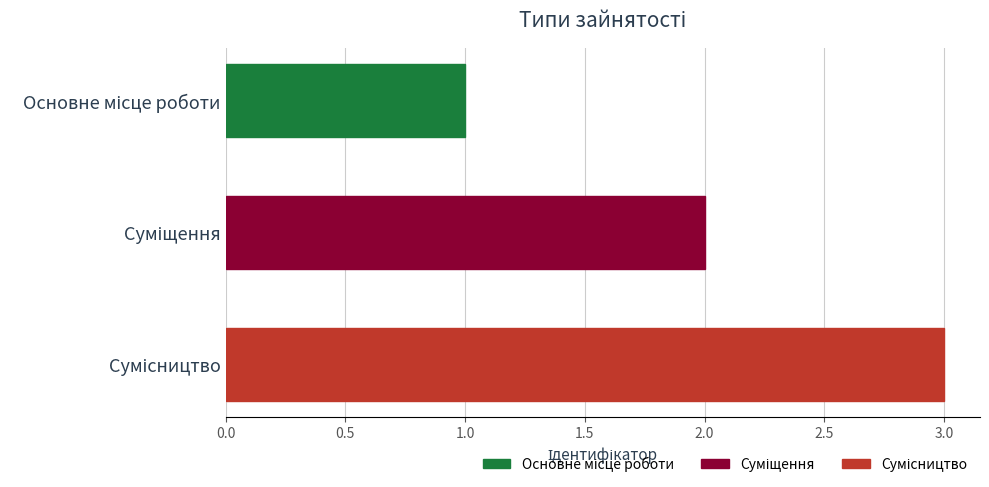

What is the maximum value shown in the chart?

3